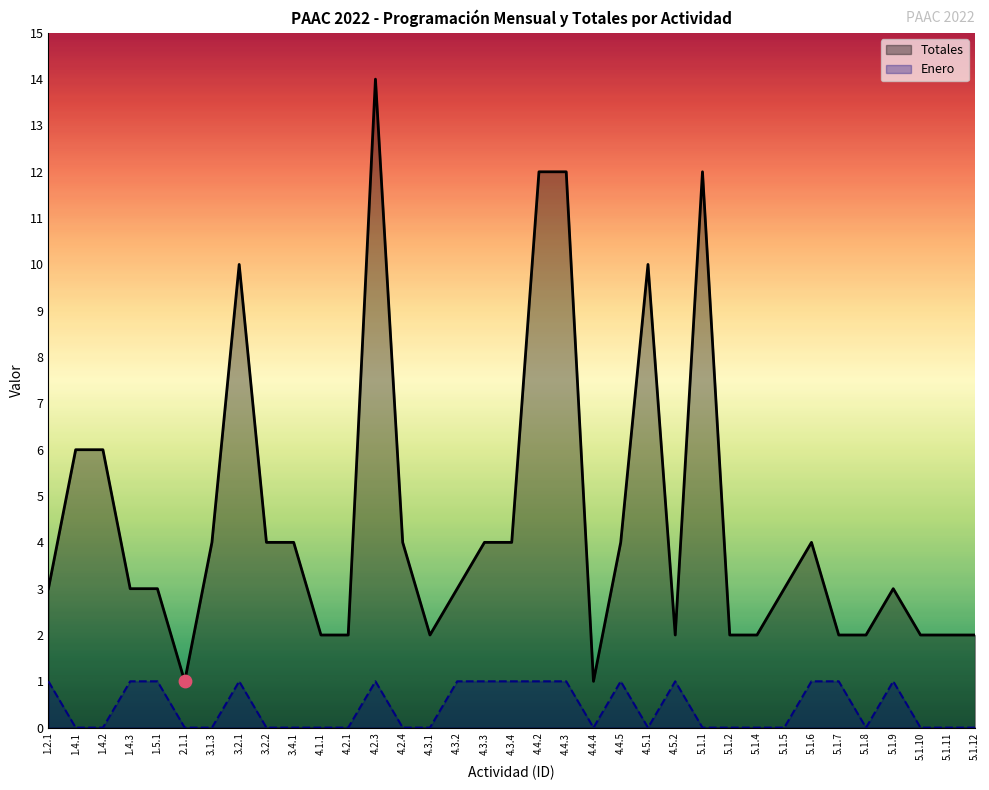

Is the value of Totales at 5.1.6 greater than the value of Enero at 4.4.2?

Yes